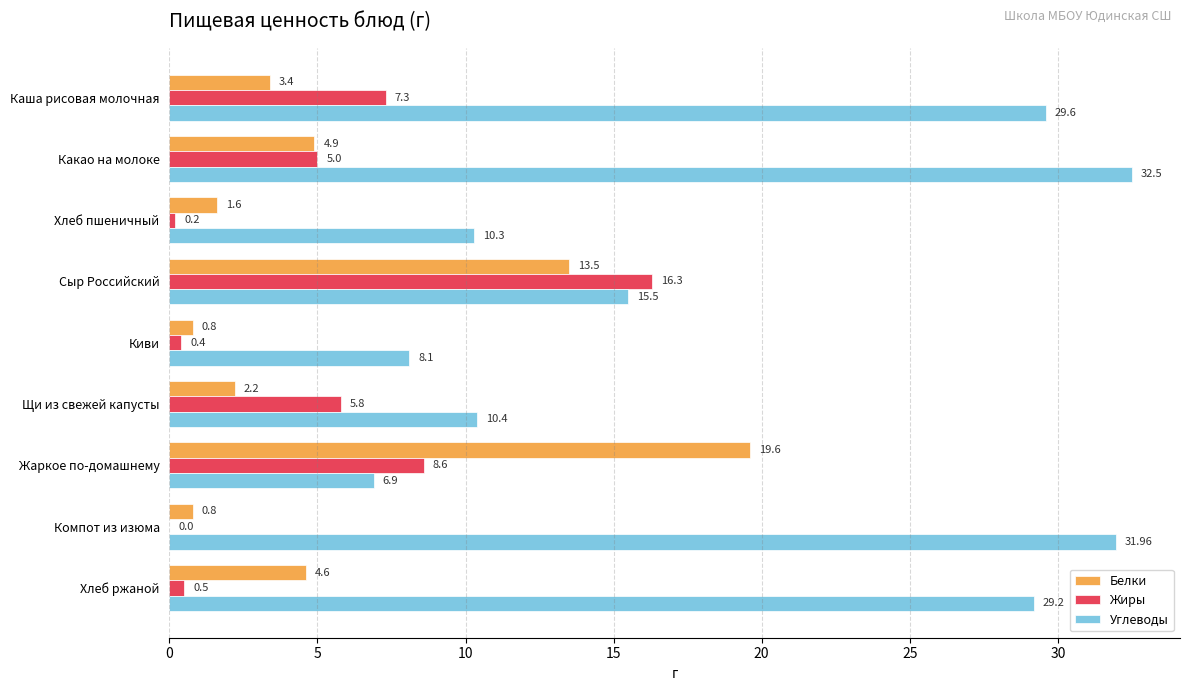

Where is Белки nearest to the value 10?

Сыр Российский